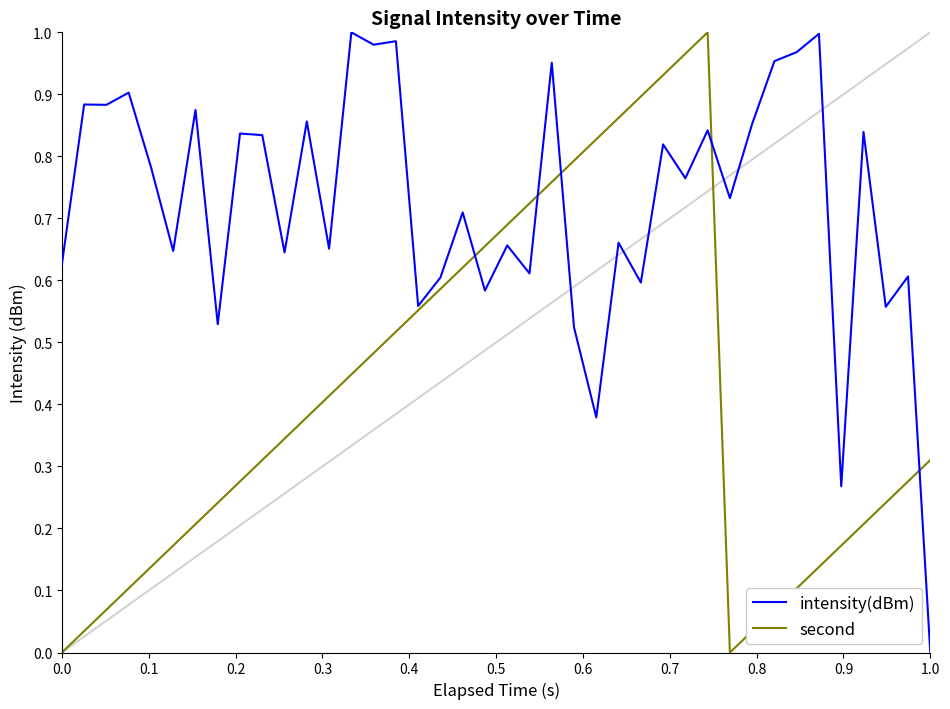

Rank the series by their average value, from highest to lowest.

intensity(dBm), second